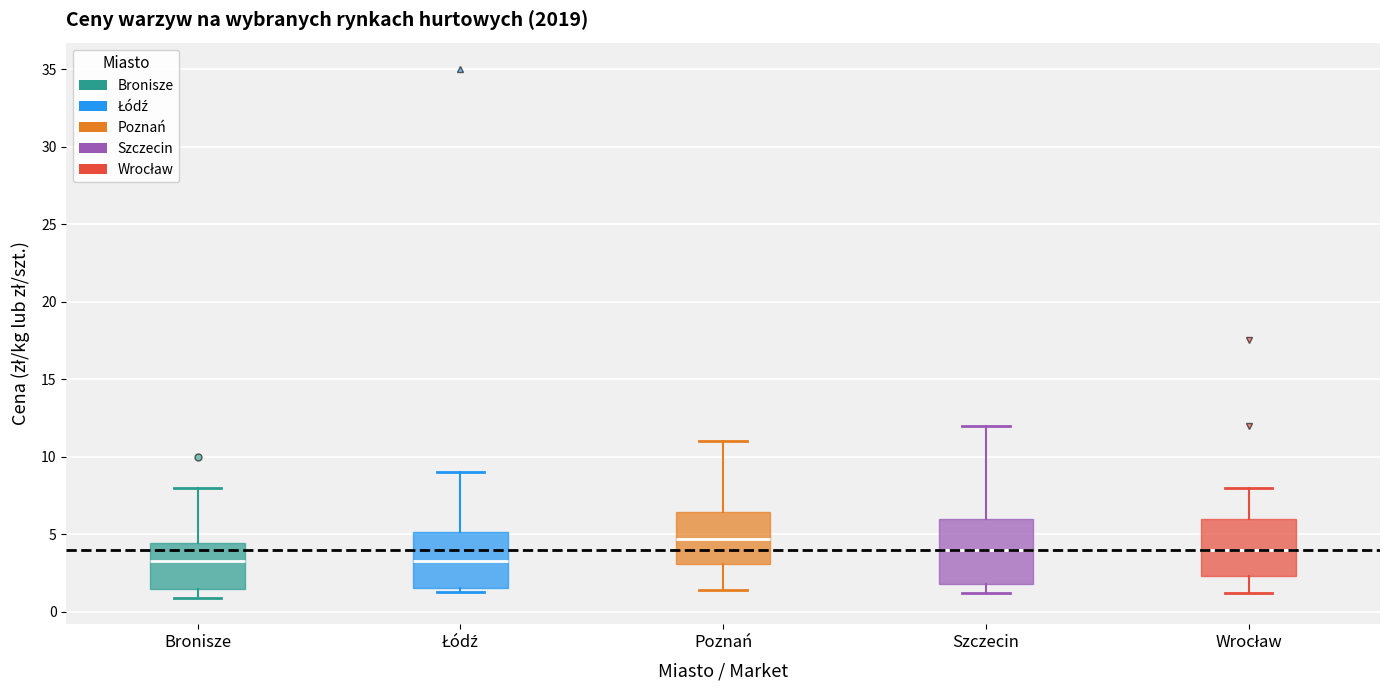

Reading left to right, transcribe this box plot: for each box, give where its median line is, the range the box spans, and where its two whiskers end, as read against the y-axis. The values are not printed on the chart, so give them approximately, as read against the axis.

Bronisze: median 3.5, box 1.5 to 4.5, whiskers 1.0 to 8.0
Łódź: median 3.5, box 1.5 to 5.0, whiskers 1.5 (just below the box's lower edge) to 9.0
Poznań: median 4.5, box 3.0 to 6.5, whiskers 1.5 to 11.0
Szczecin: median 4.0, box 2.0 to 6.0, whiskers 1.0 to 12.0
Wrocław: median 4.0, box 2.5 to 6.0, whiskers 1.0 to 8.0